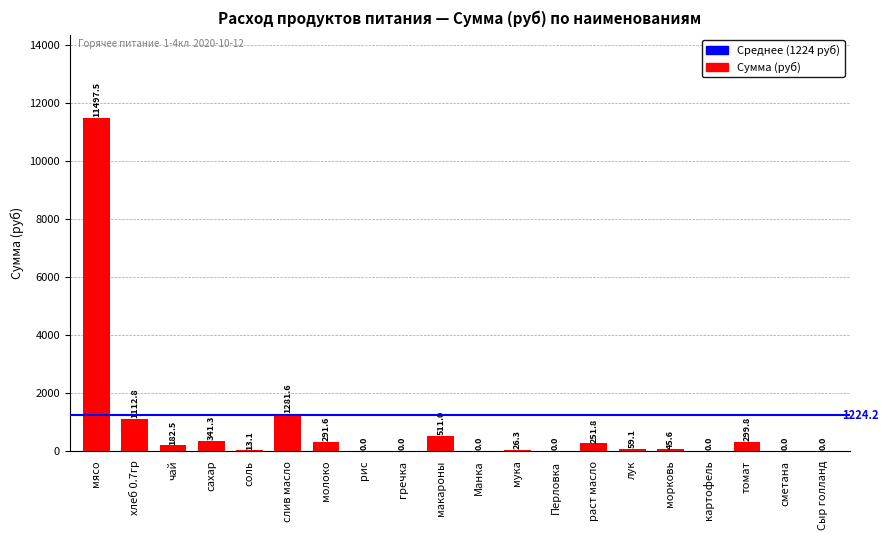

Between сметана and соль, which is larger?

соль